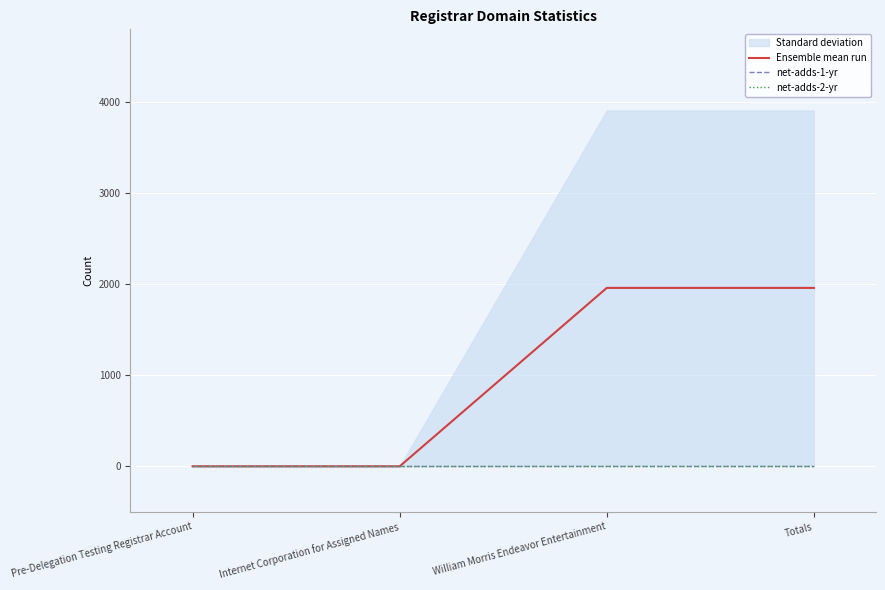

Reading left to right, transcribe all the data shown in this chart.

Ensemble mean run: 0.0	0.0	1960.5	1960.5
net-adds-1-yr: 0.0	0.0	0.0	0.0
net-adds-2-yr: 0.0	0.0	0.0	0.0